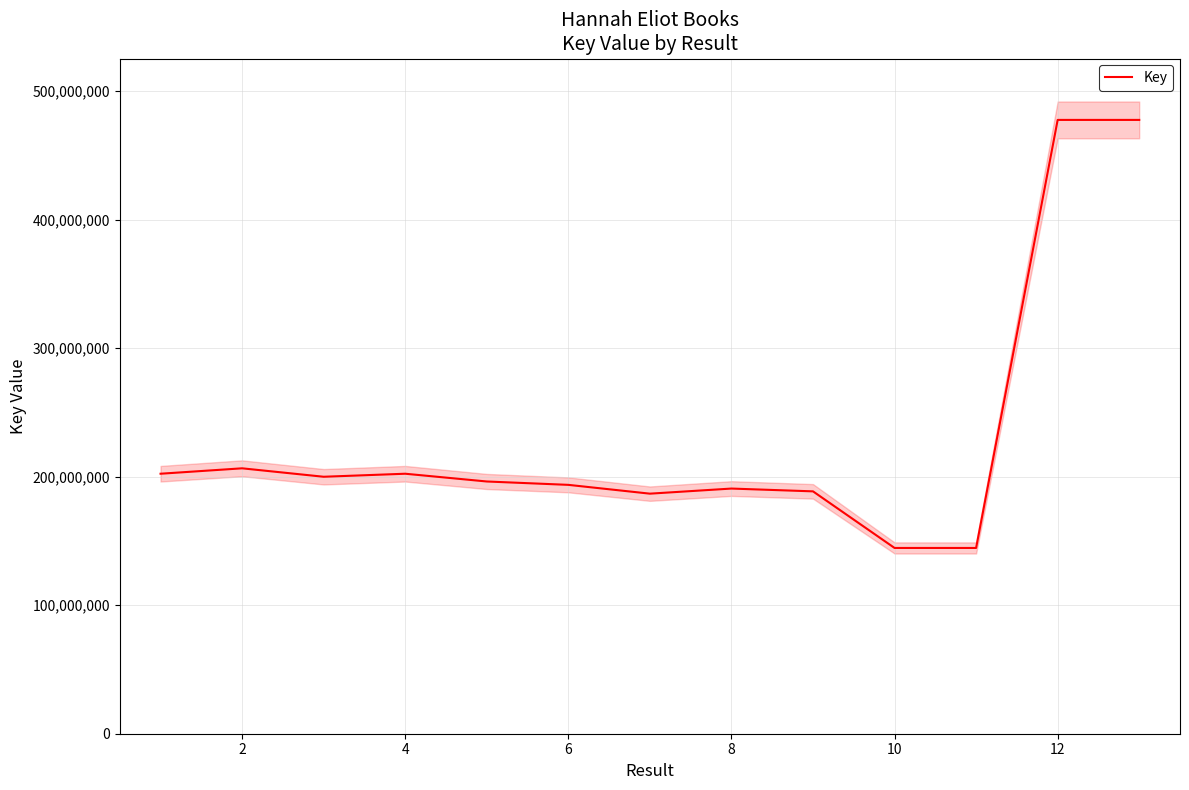

What is the average value?

231628174